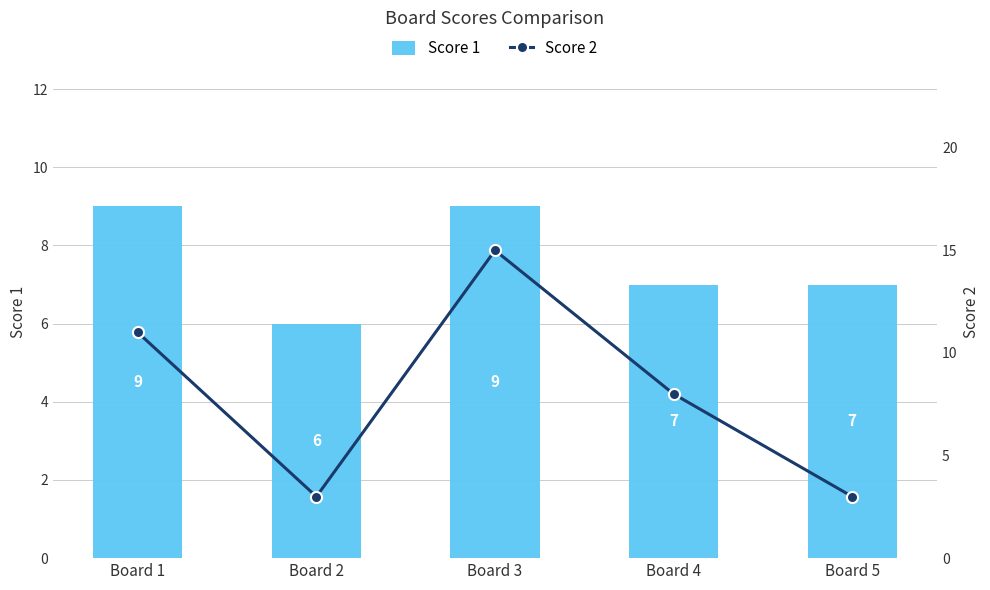

What is the difference between the Score 2 values at Board 1 and Board 4?

3